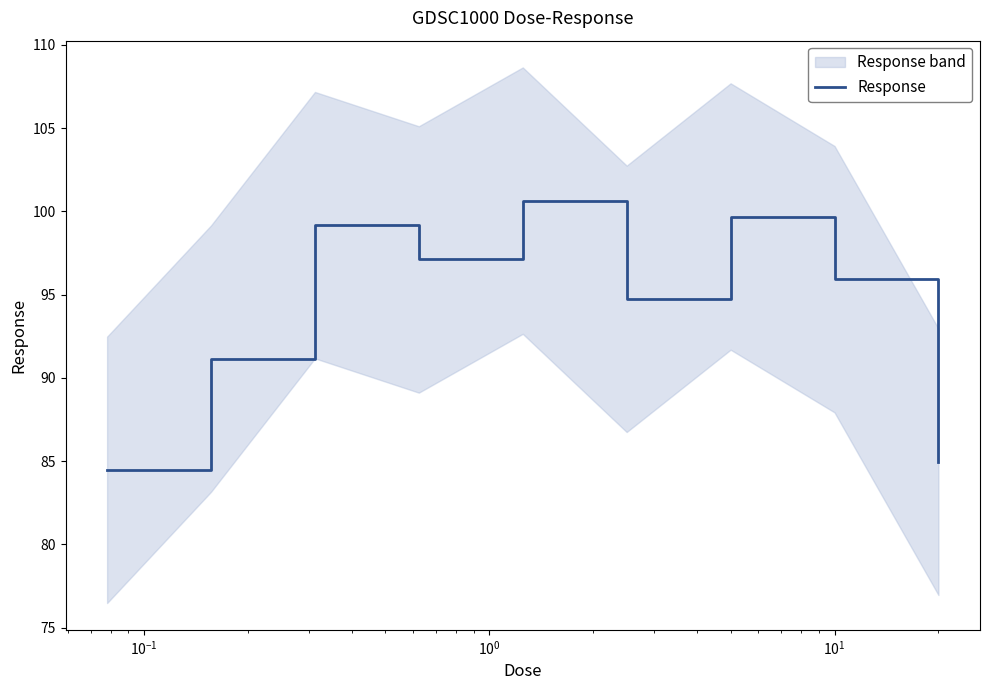

What is the minimum value for Response?

84.5